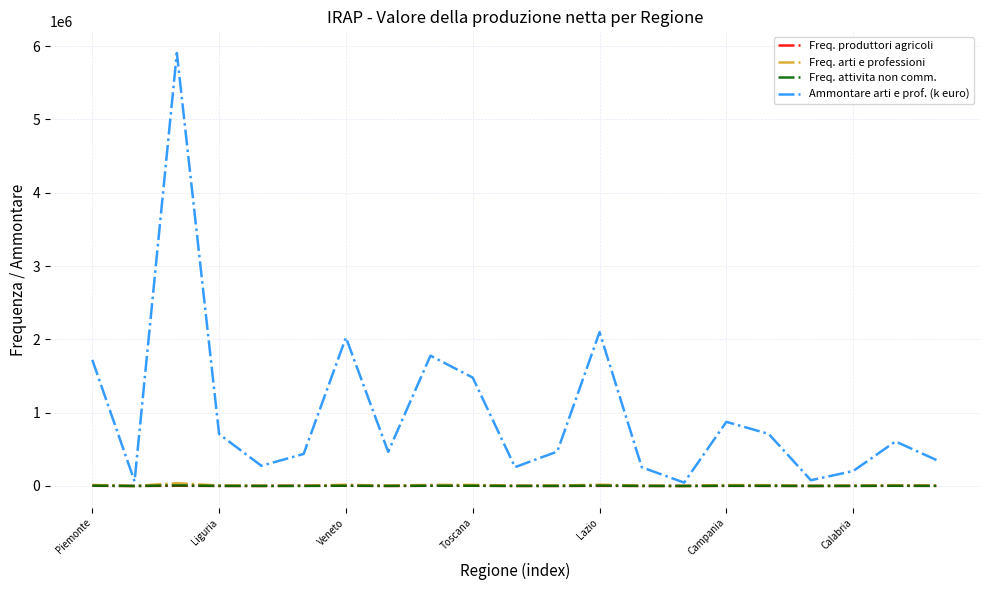

Which series has the widest spread of values?

Ammontare arti e prof. (k euro)